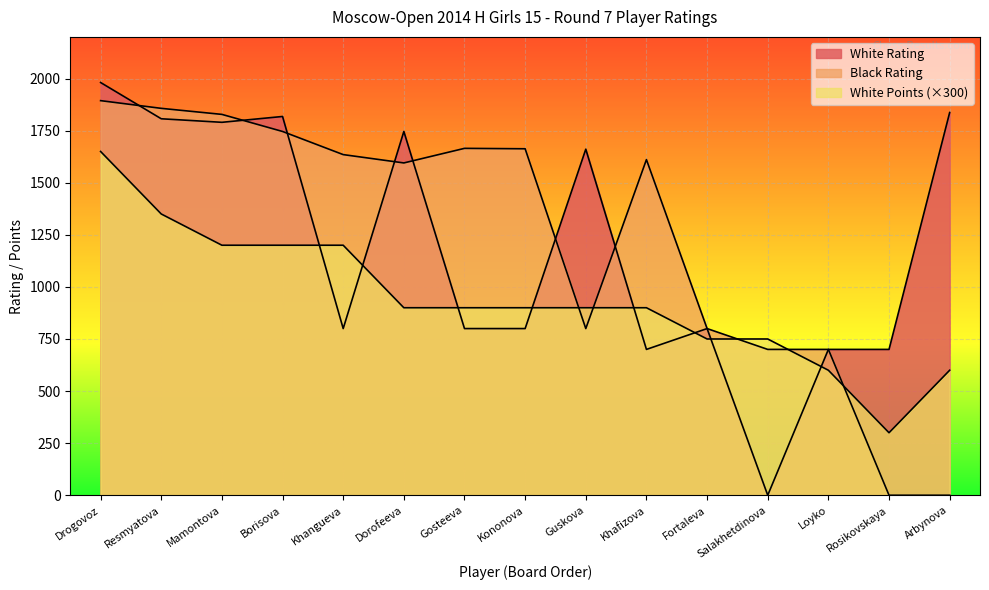

In Black Rating, how many points are higher than both neighbors (excluding endpoints)?

2